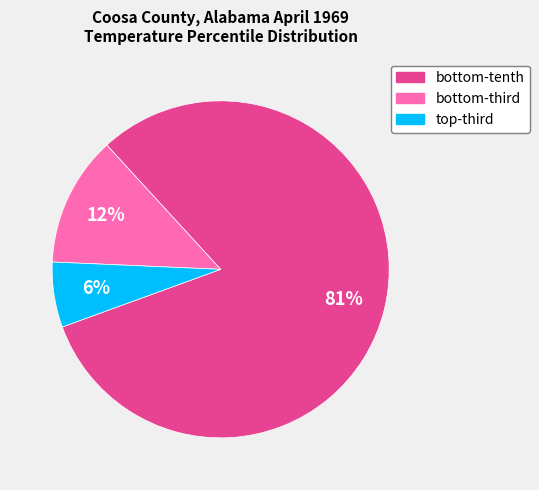

How many segments does this pie chart have?

3